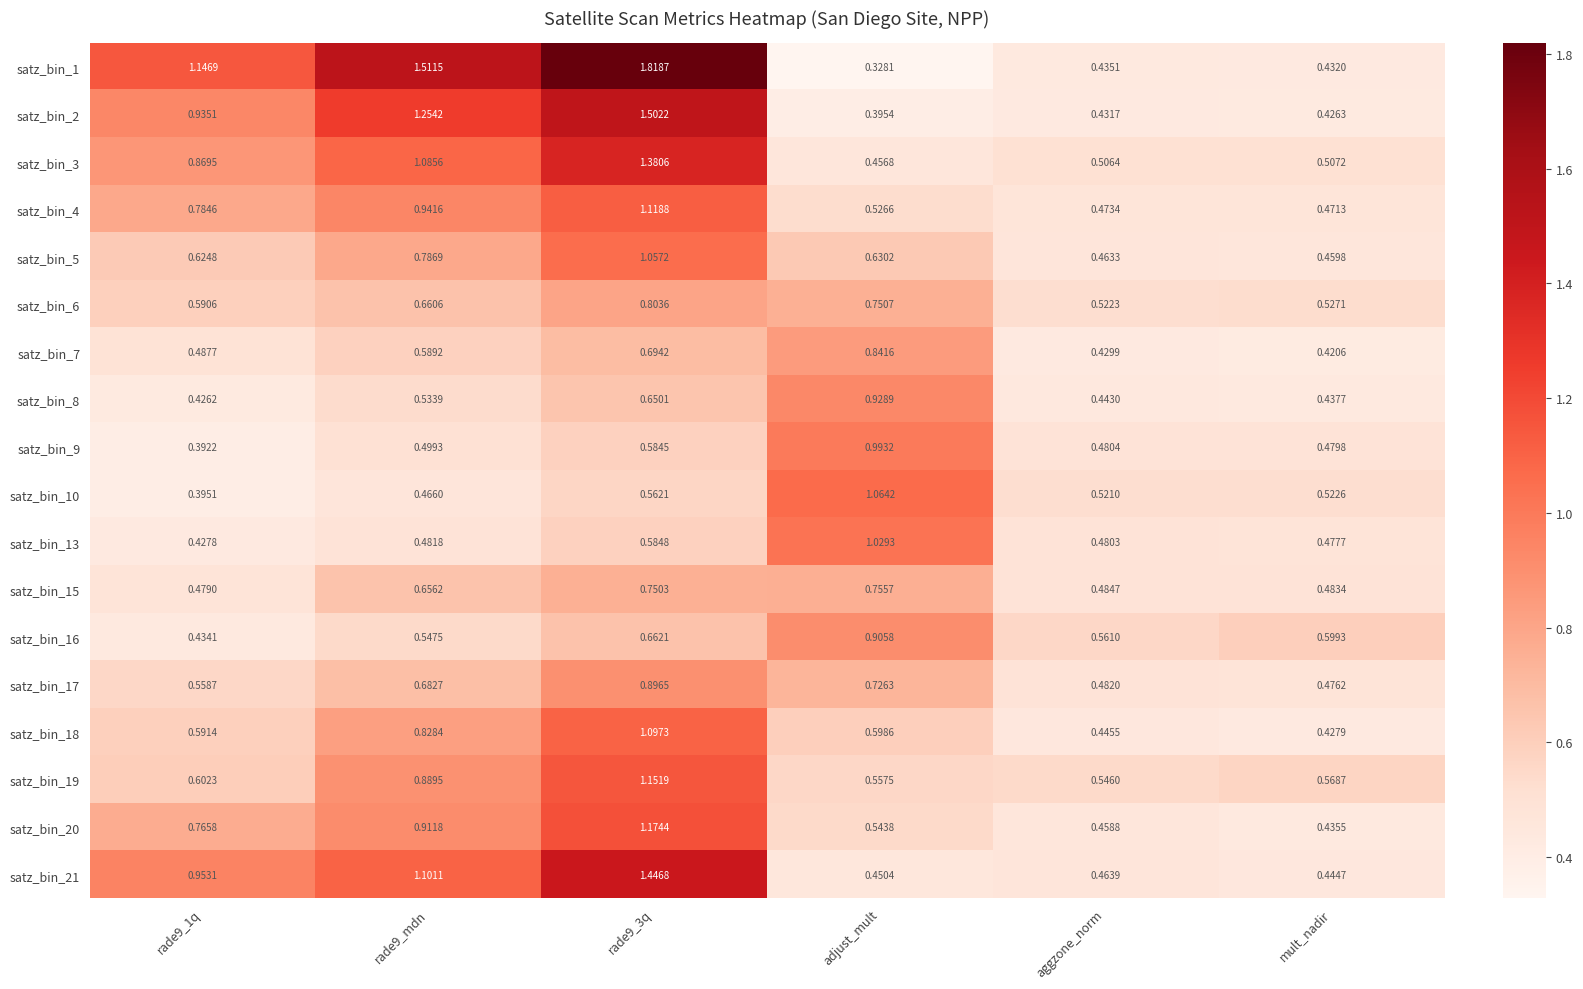

At which label does satz_bin_16 reach its peak?

adjust_mult